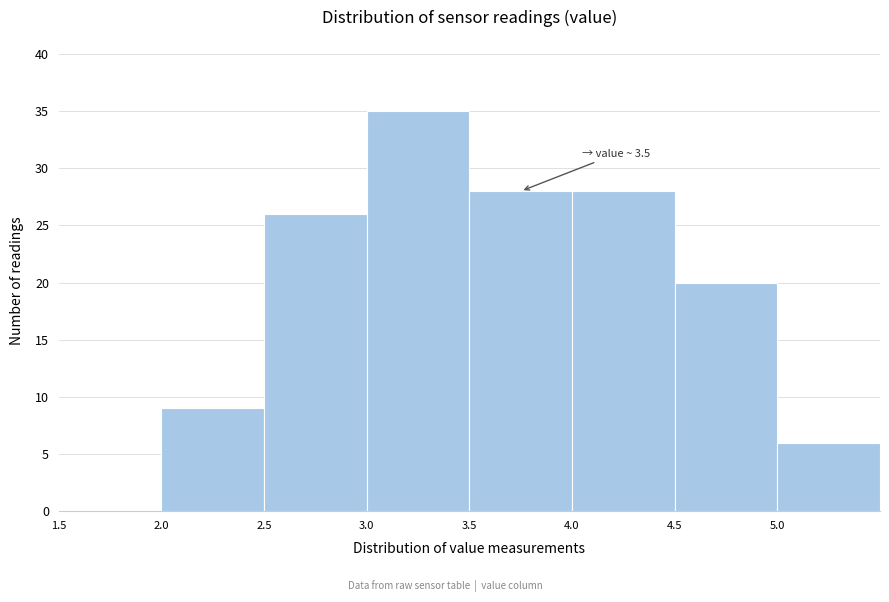

Which range on the x-axis has the tallest bar?

3.0 to 3.5